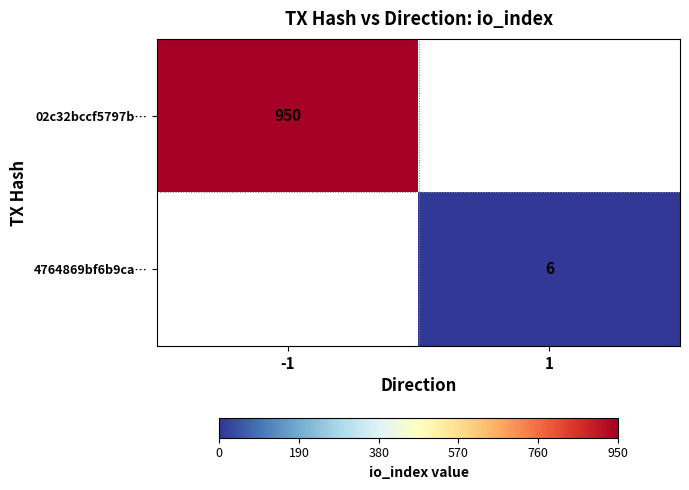

The 02c32bccf5797b… series shows 1661 at -1. True or false?

False